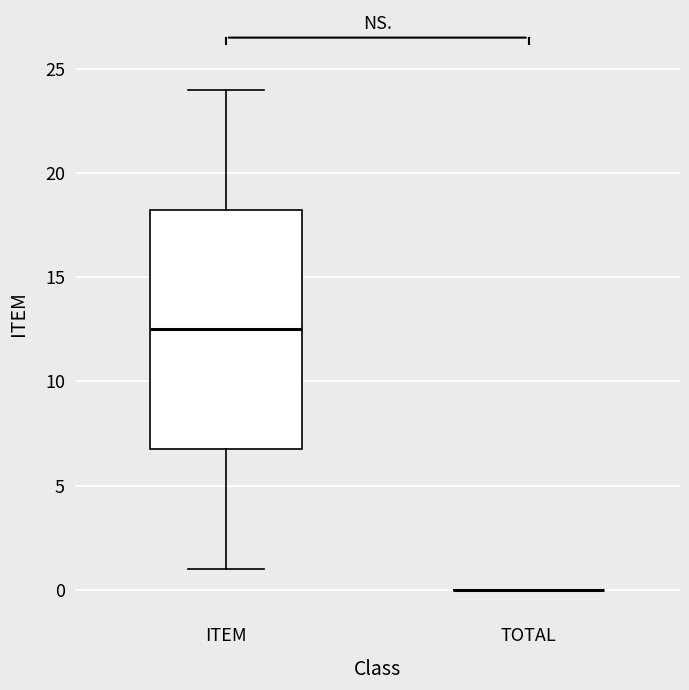

Reading left to right, read every box against the y-axis: the position of its median line, the range the box covers, and the ends of its whiskers. The values are not printed on the chart, so give them approximately, as read against the axis.

ITEM: median 12.5, box 7.0 to 18.5, whiskers 1.0 to 24.0
TOTAL: box collapsed to a line at 0.0, whiskers 0.0 to 0.0